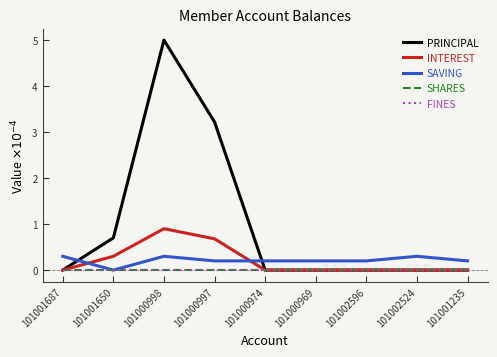

What is the maximum value for INTEREST?

0.9